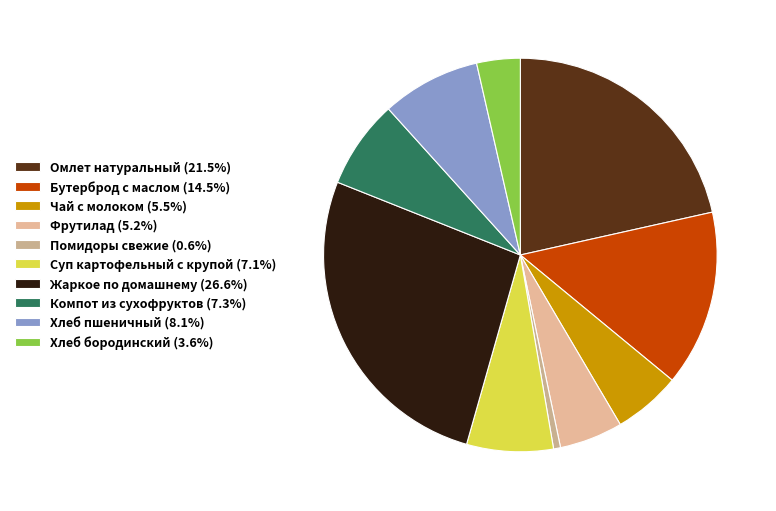

Count the number of slices in the pie.

10